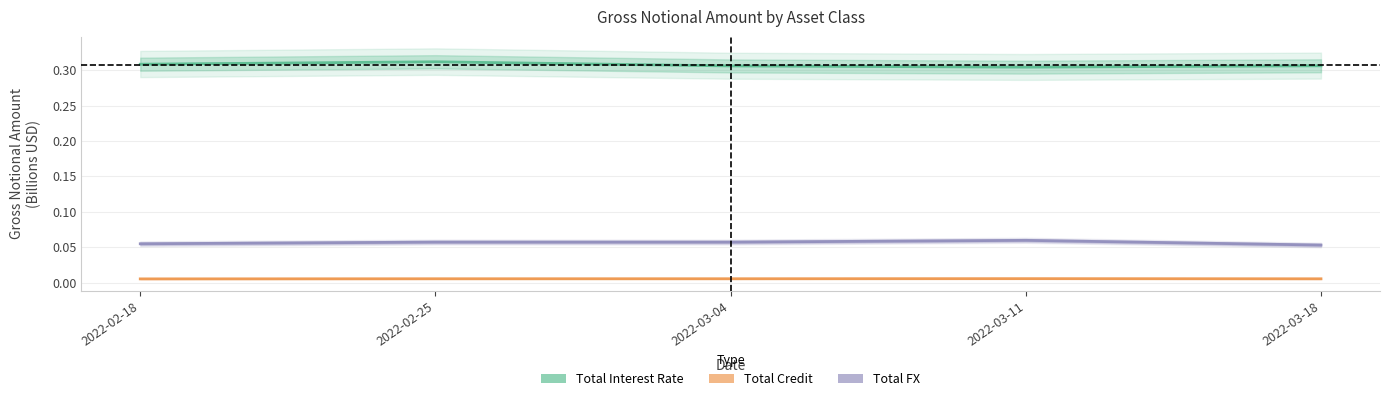

Between 2022-02-18 and 2022-03-11, which series saw the biggest shift?

Total FX